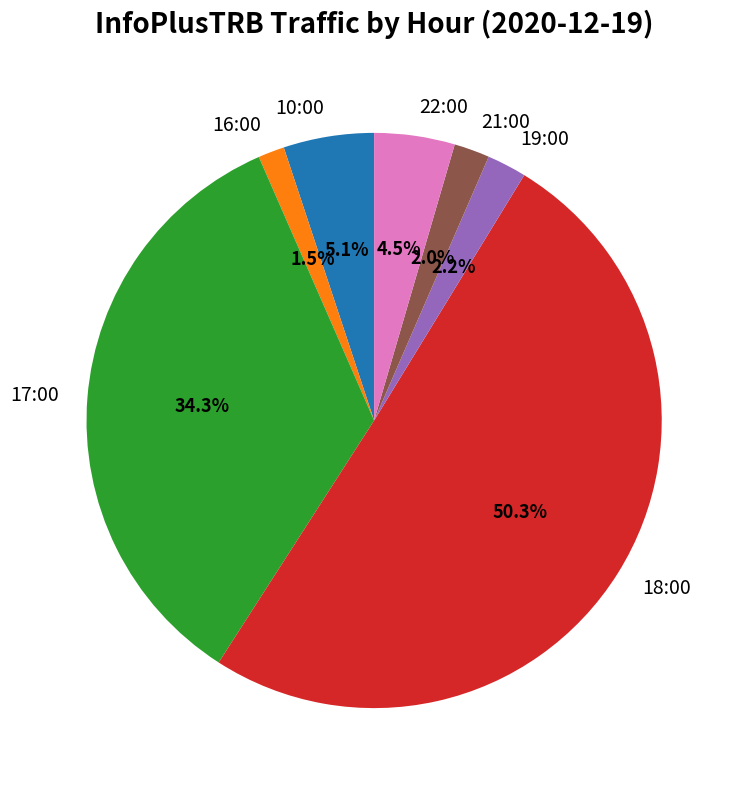

What is the total percentage of 16:00 and 21:00?

3.5%